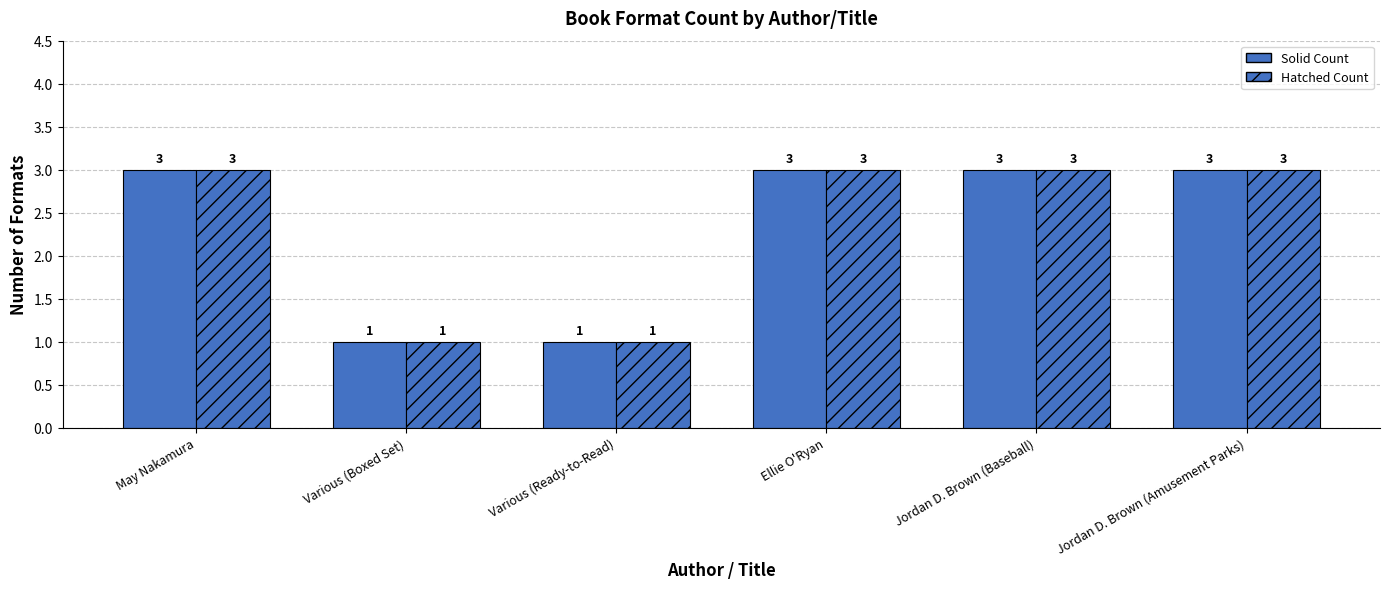

The Format Count (hatched) series shows 3 at Ellie O'Ryan. True or false?

True